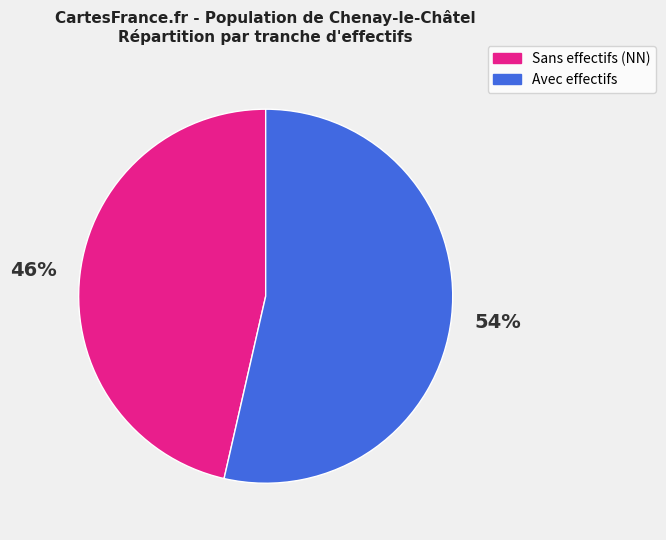

True or false: Sans effectifs (NN) accounts for 35% of the total.

False